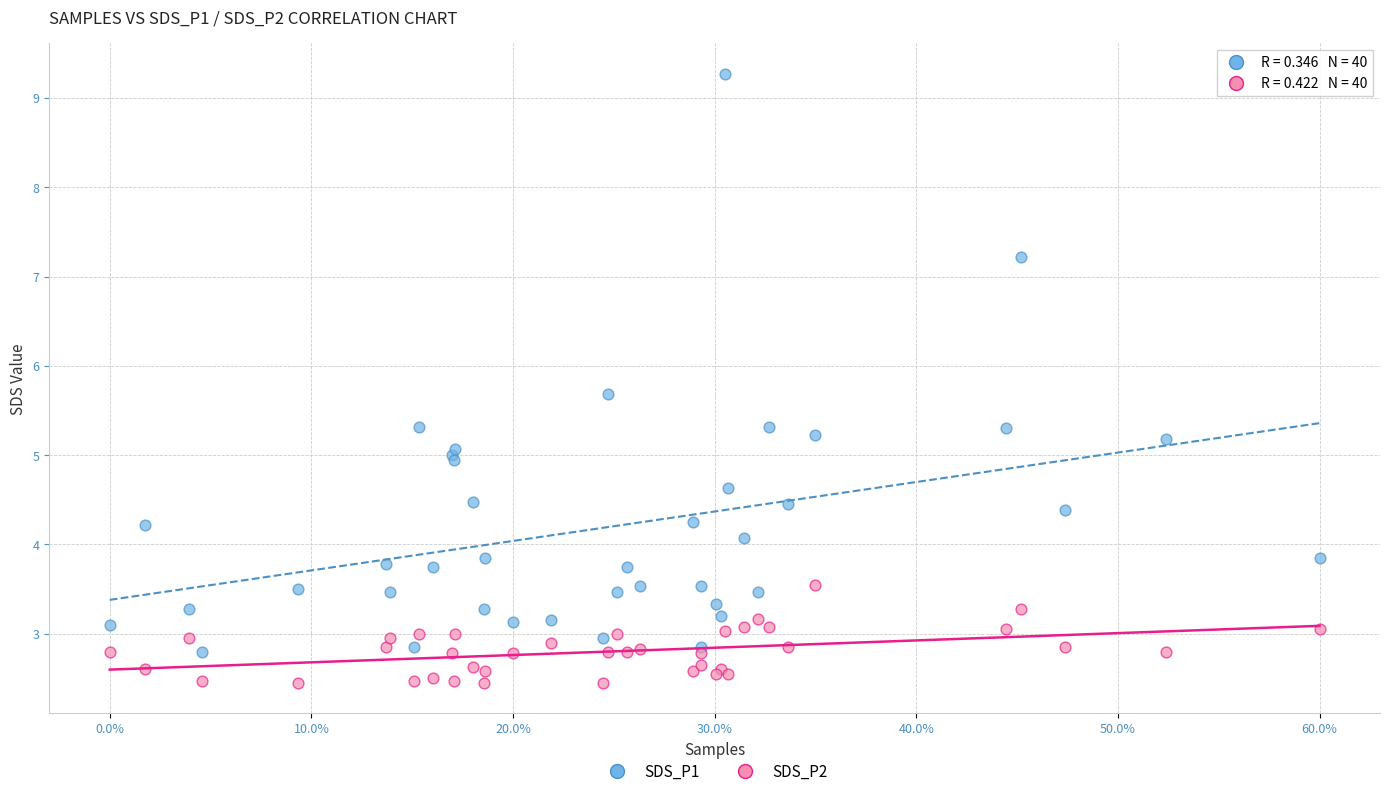

Which series contains the highest Y value?

SDS_P1